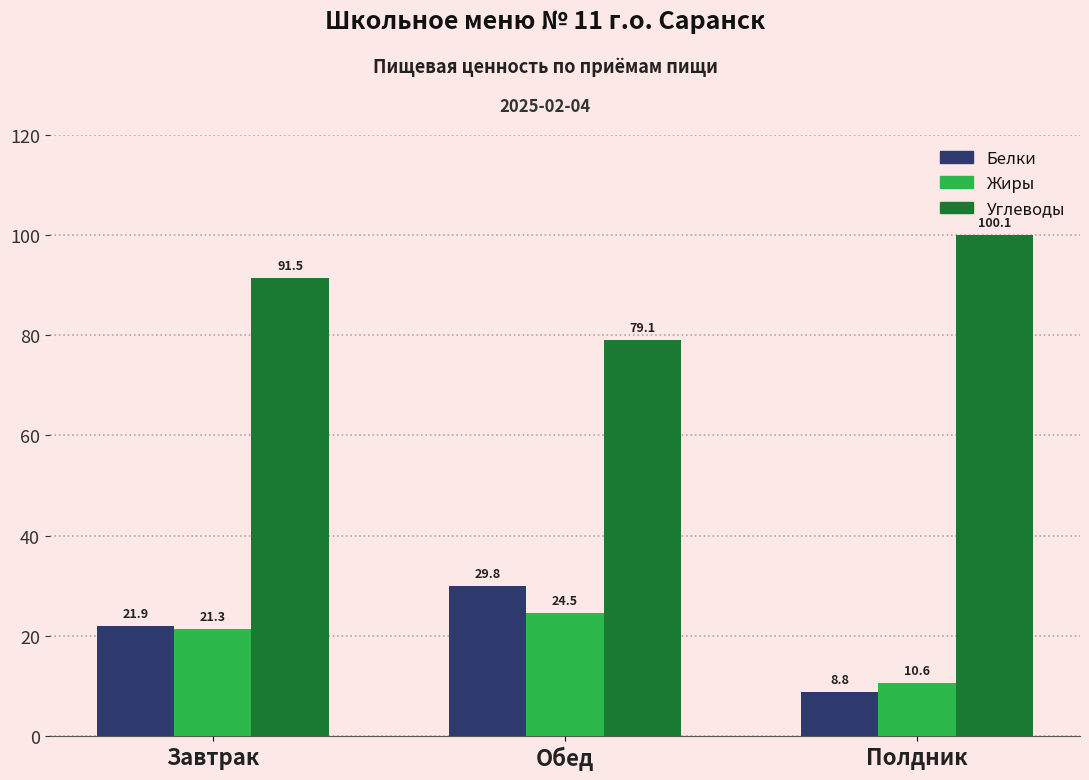

What are all the series names shown in the legend?

Белки, Жиры, Углеводы